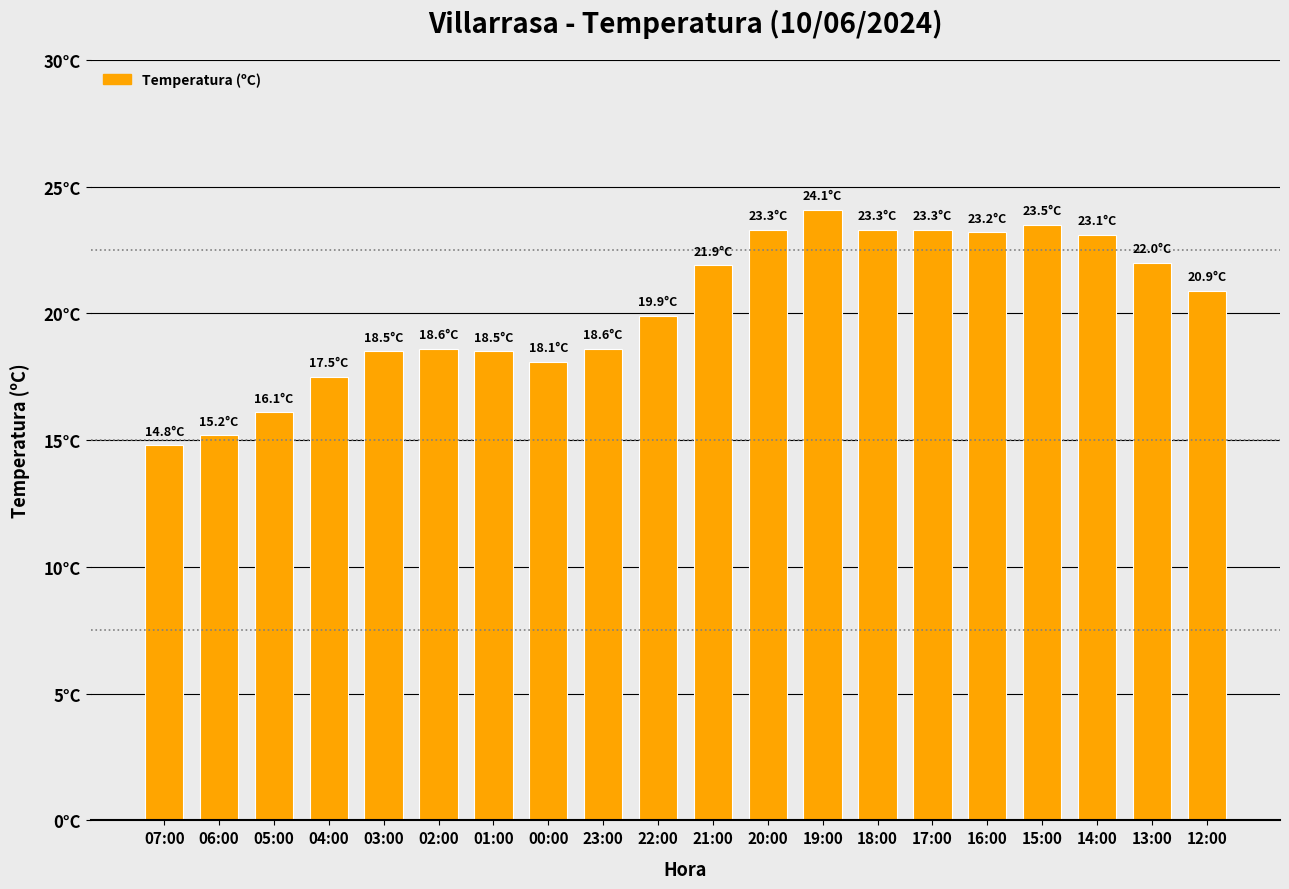

Does the chart contain any negative values?

No